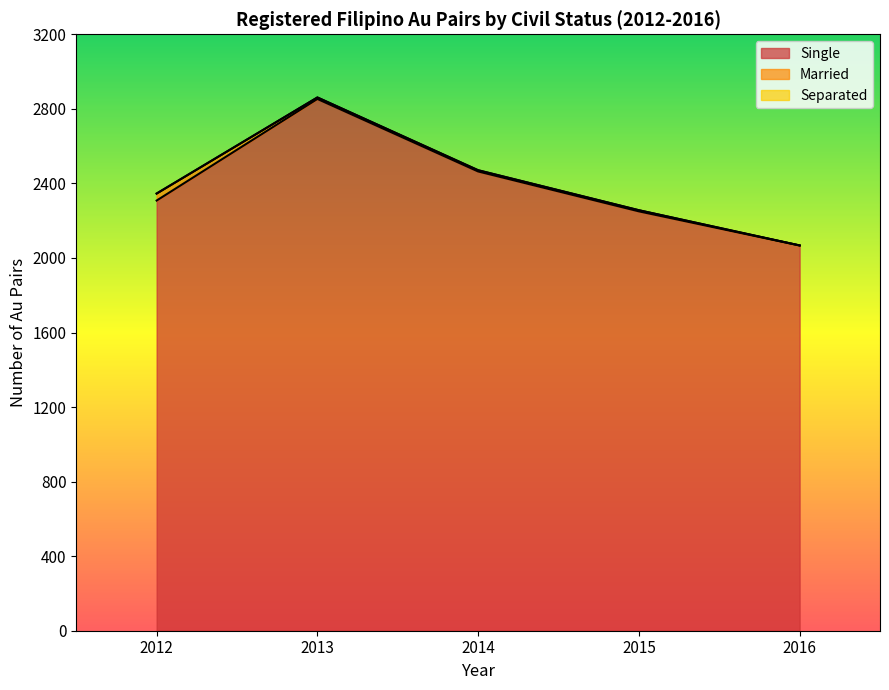

True or false: Married and Single intersect in this chart.

False